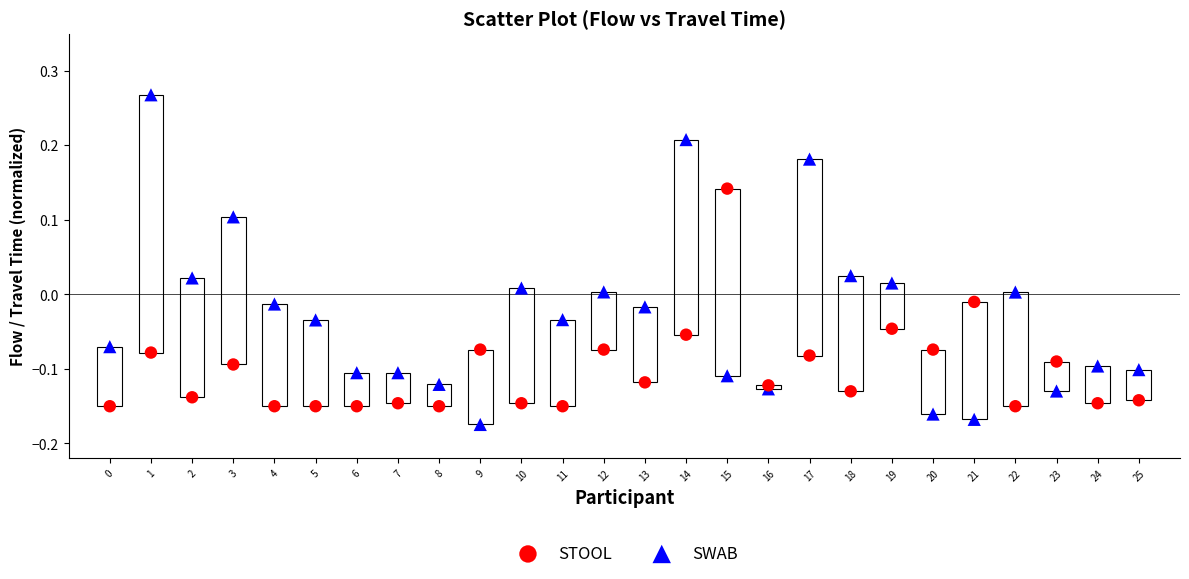

Which series reaches the minimum Y coordinate?

SWAB